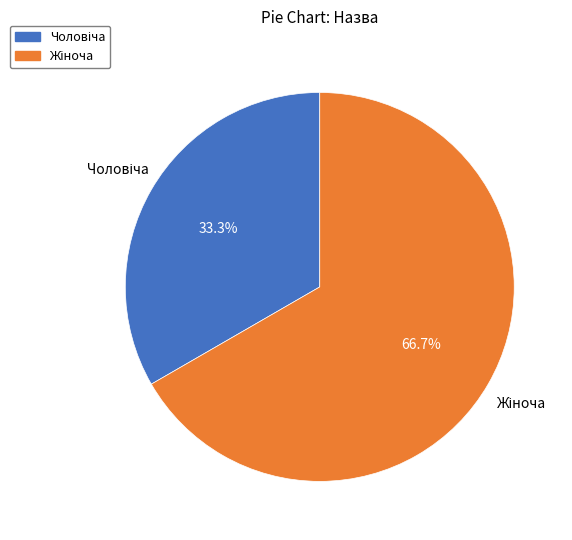

Is there a majority slice in this chart?

Yes